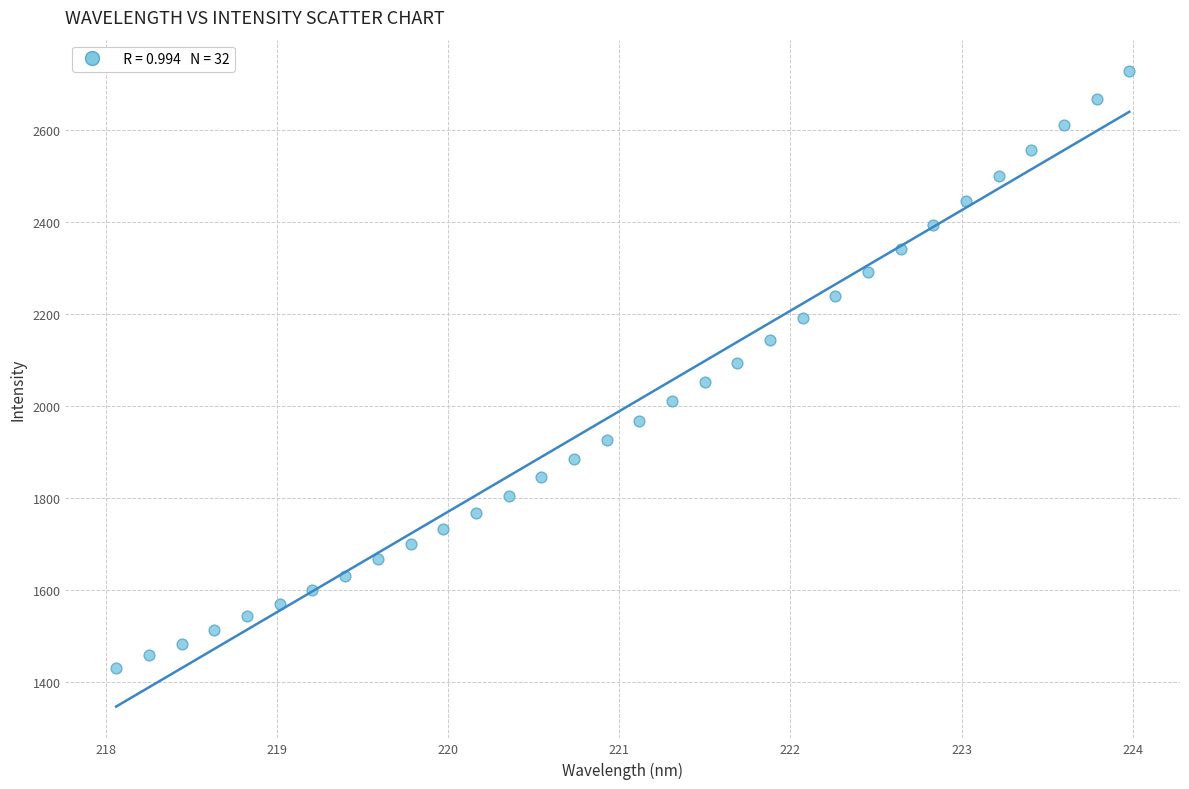

What is the range of X values (max minus min)?

5.9